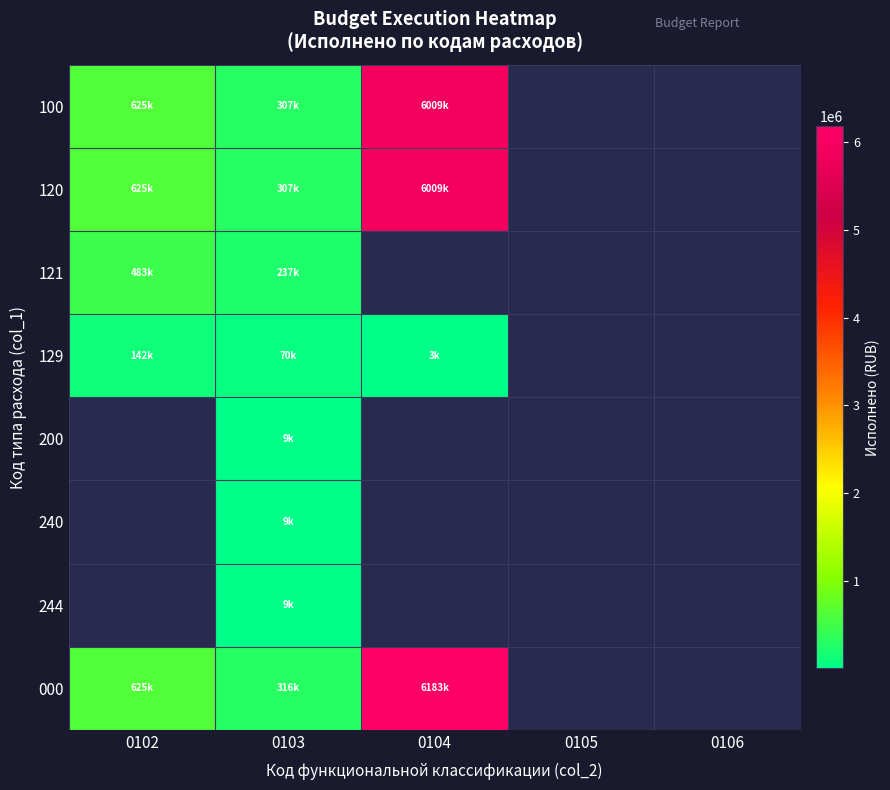

At which label does 000 first exceed 6182991?

0104